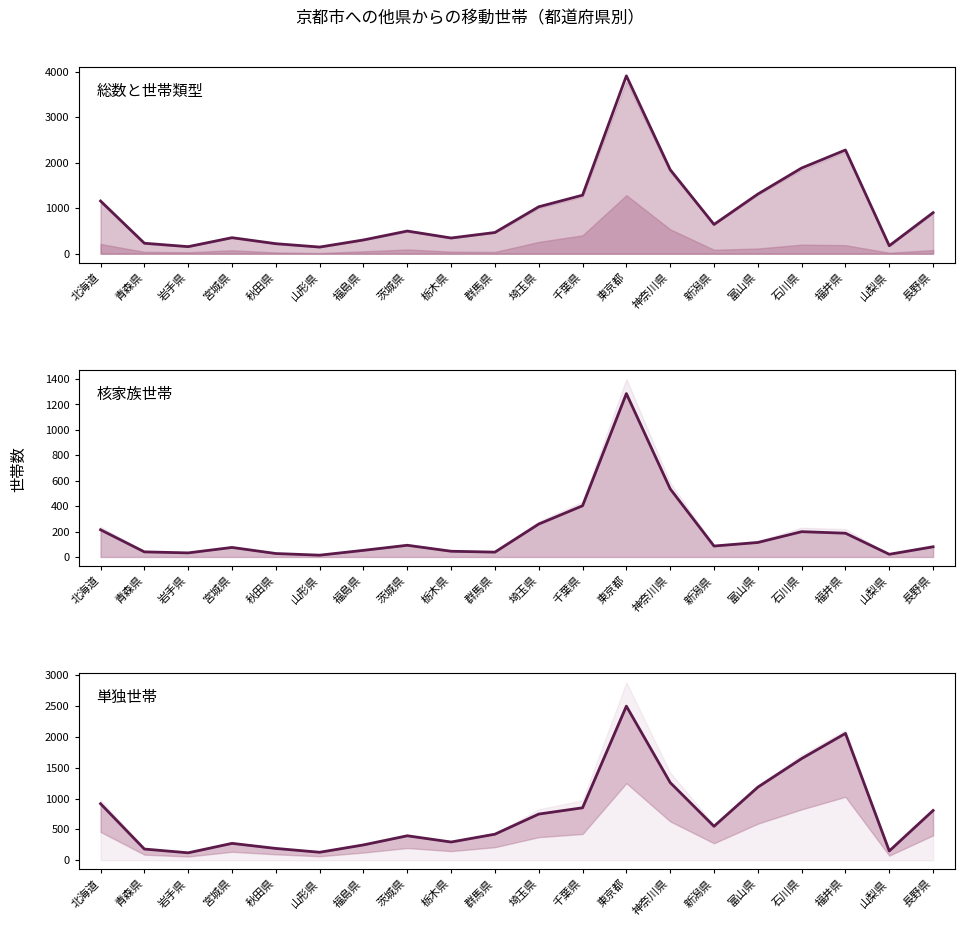

Which series has the largest total across all categories?

総数